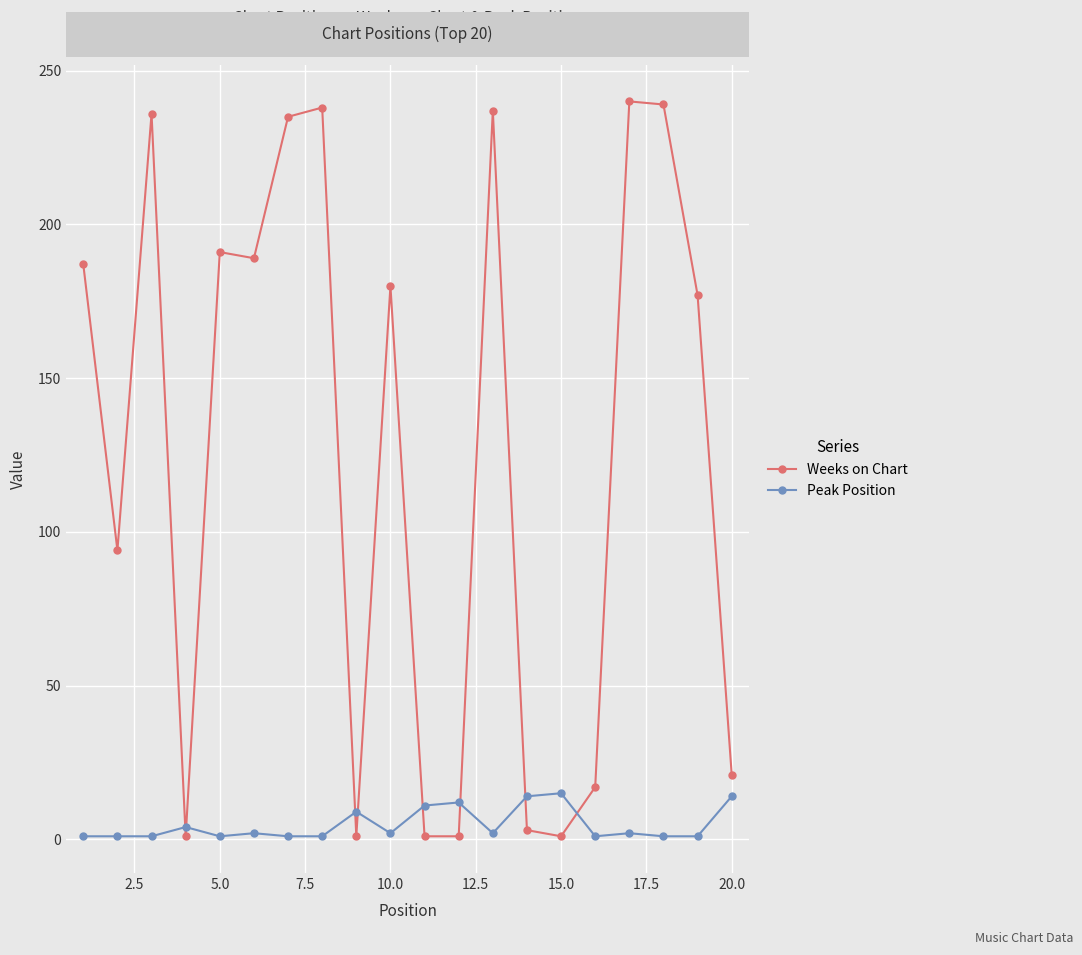

Count the number of categories in the chart.

20